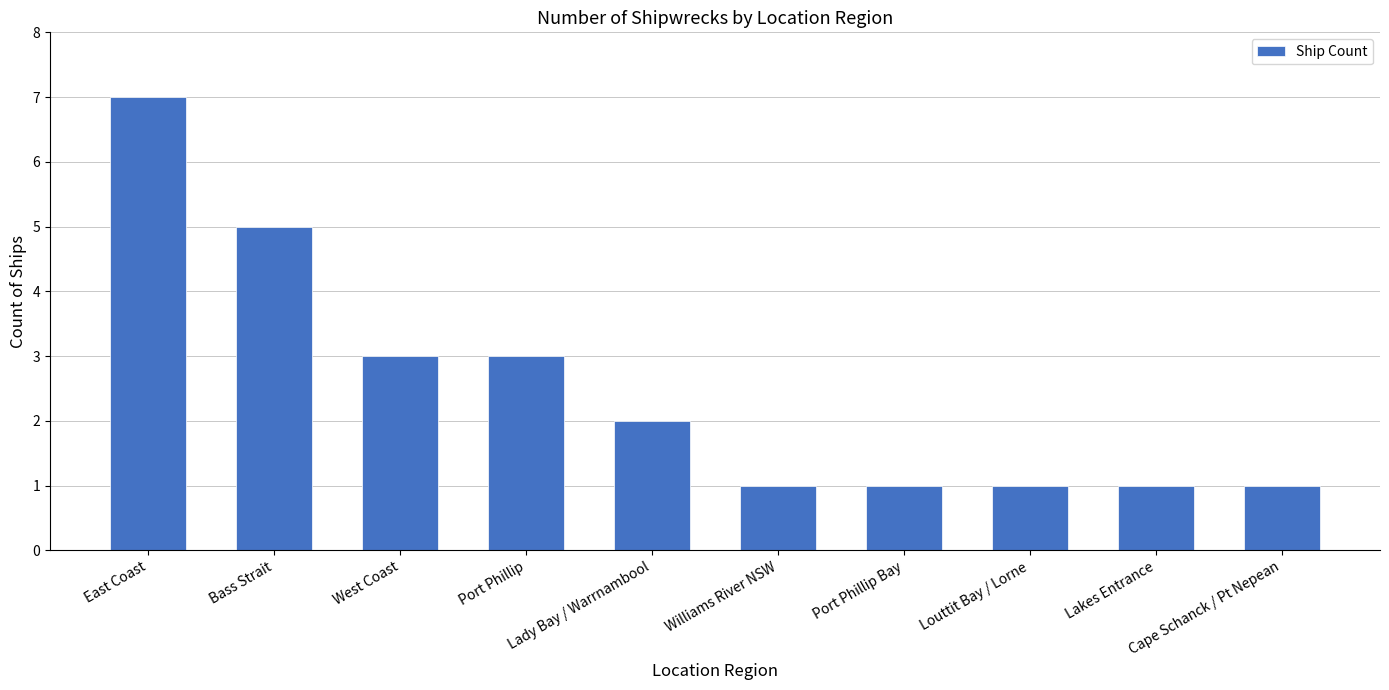

What is the label of the 5th bar from the right?

Williams River NSW